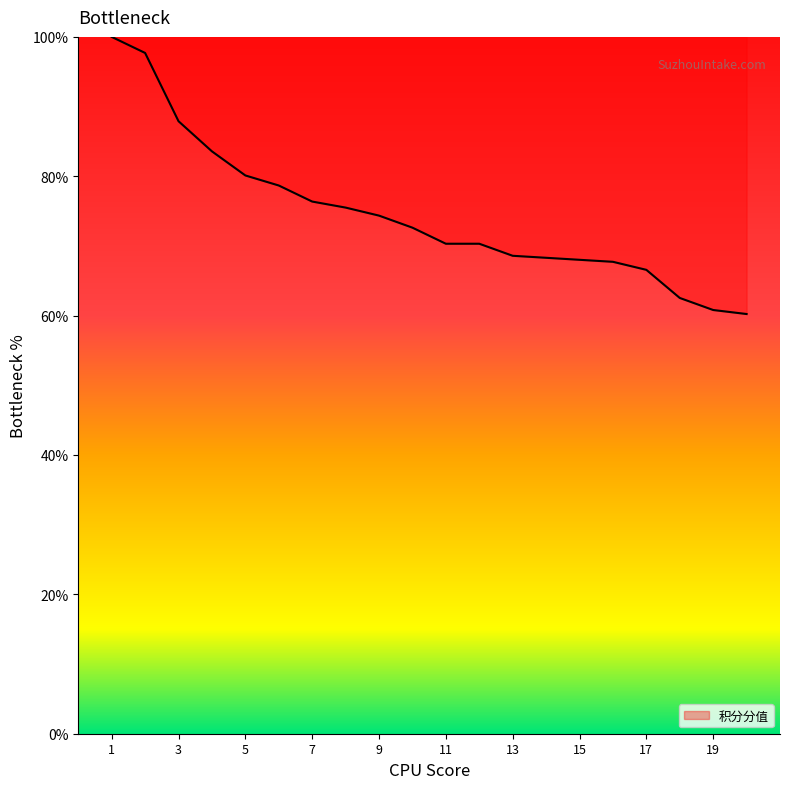

What is the difference between the maximum and minimum values?

39.8